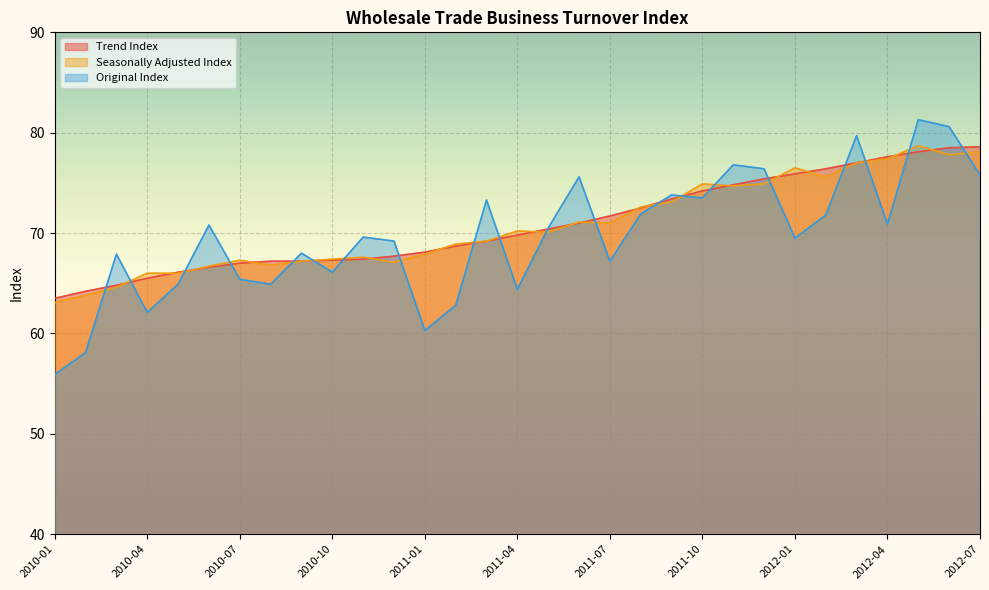

What is the sum of all Trend Index values?

2195.8